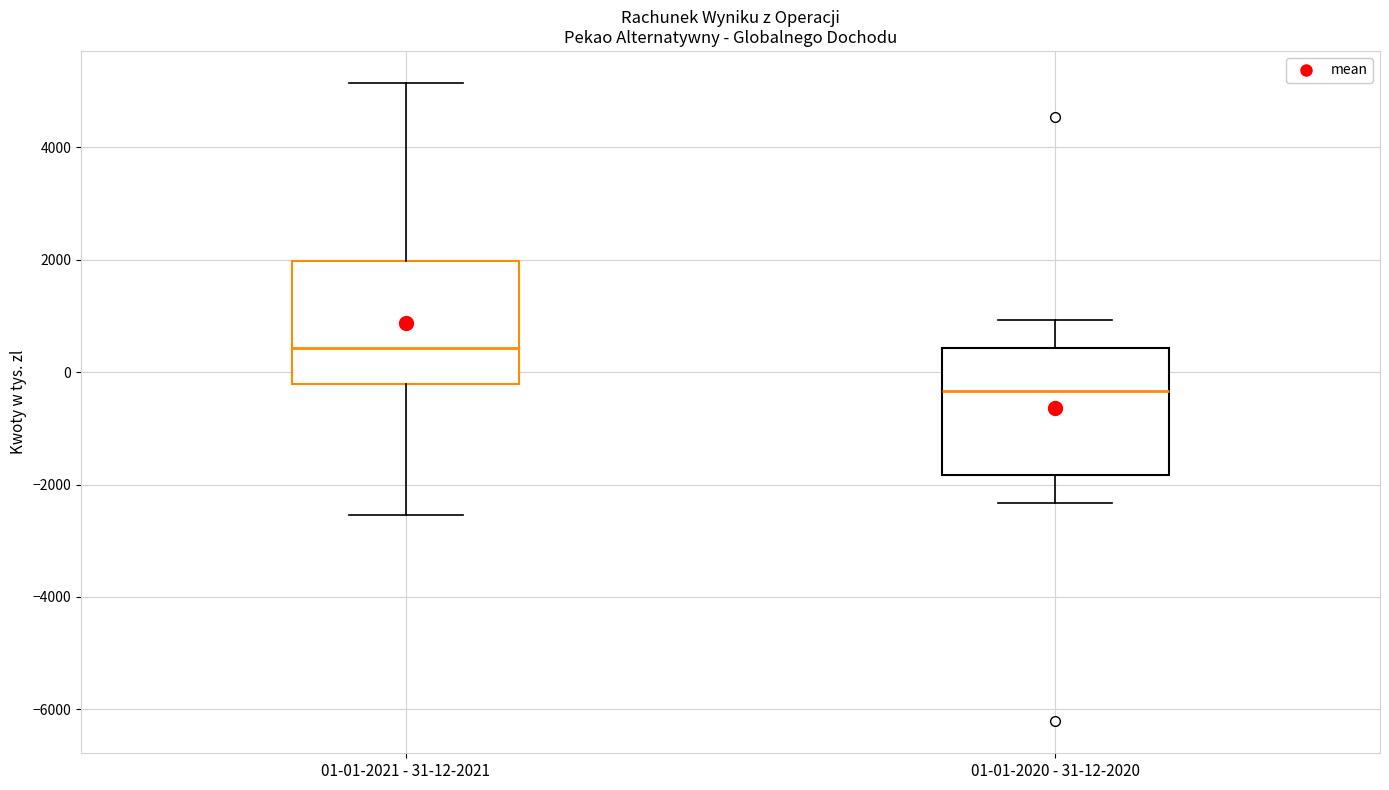

Reading left to right, transcribe this box plot: for each box, give where its median line is, the range the box spans, and where its two whiskers end, as read against the y-axis. The values are not printed on the chart, so give them approximately, as read against the axis.

01-01-2021 - 31-12-2021: median 400, box -200 to 2000, whiskers -2600 to 5200
01-01-2020 - 31-12-2020: median -400, box -1800 to 400, whiskers -2400 to 1000